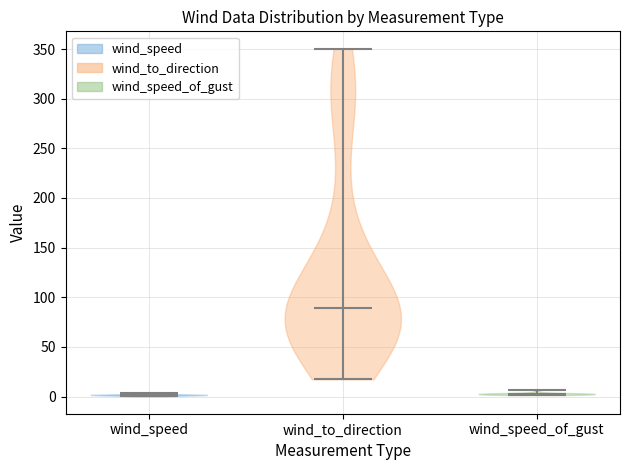

Where does the median line of the violin for wind_speed_of_gust sit on the y-axis? The values are not printed on the chart, so give them approximately, as read against the axis.

5